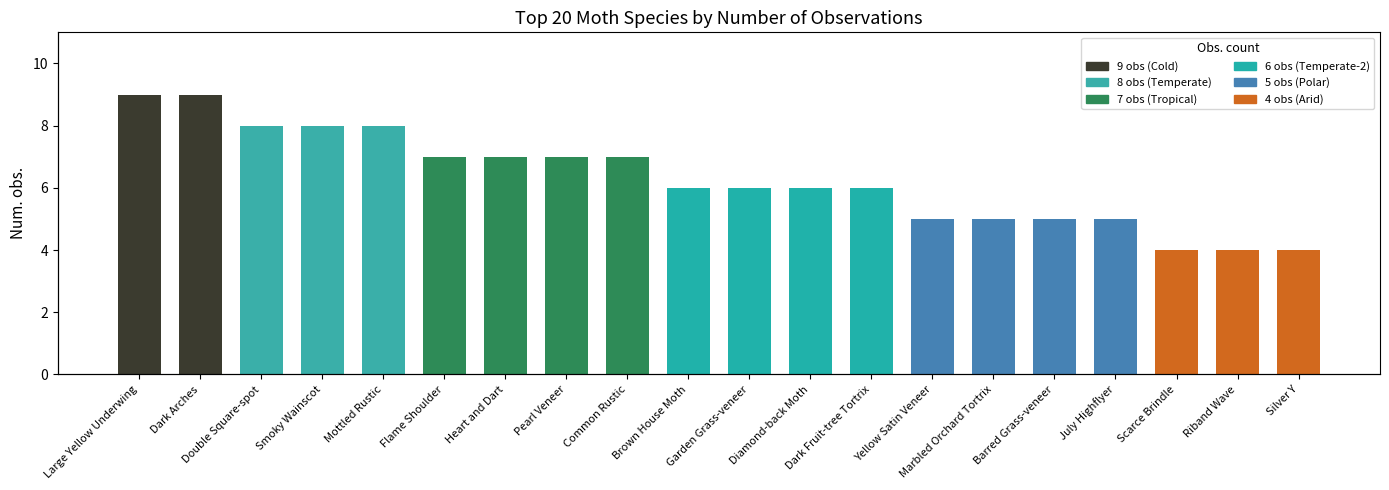

What is the smallest value displayed?

4